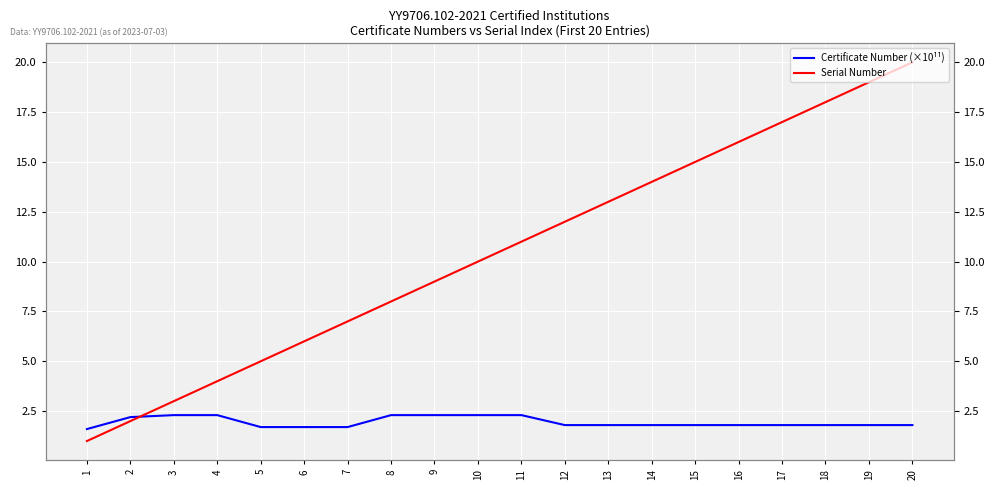

How many values in the Serial Number series exceed 11?

9